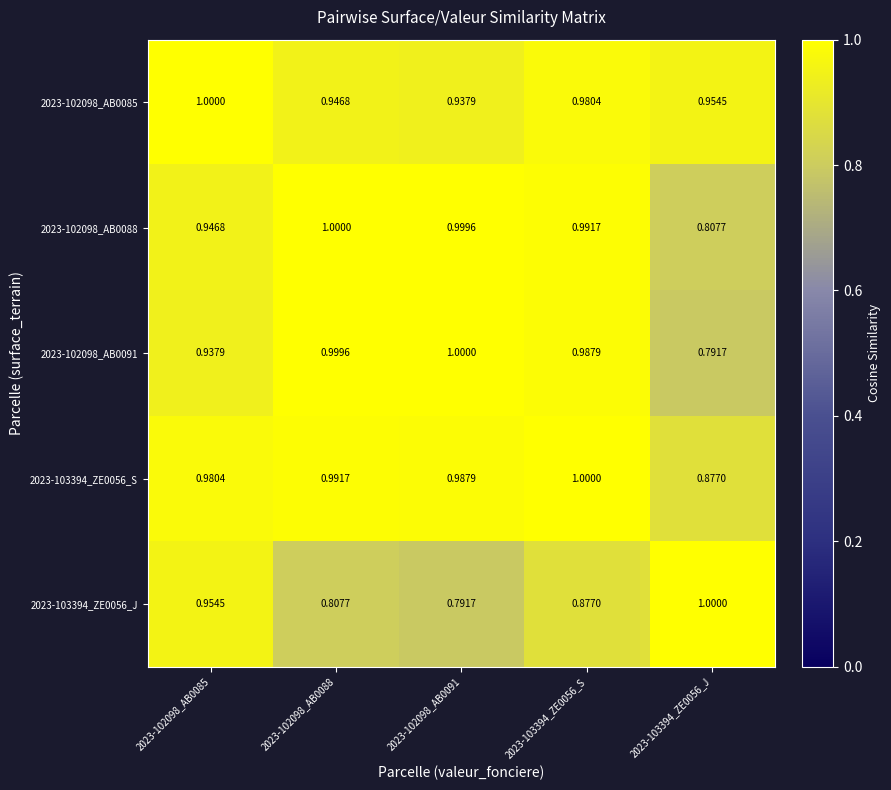

Is the value of 2023-103394_ZE0056_S at 2023-102098_AB0088 greater than the value of 2023-102098_AB0088 at 2023-102098_AB0088?

No